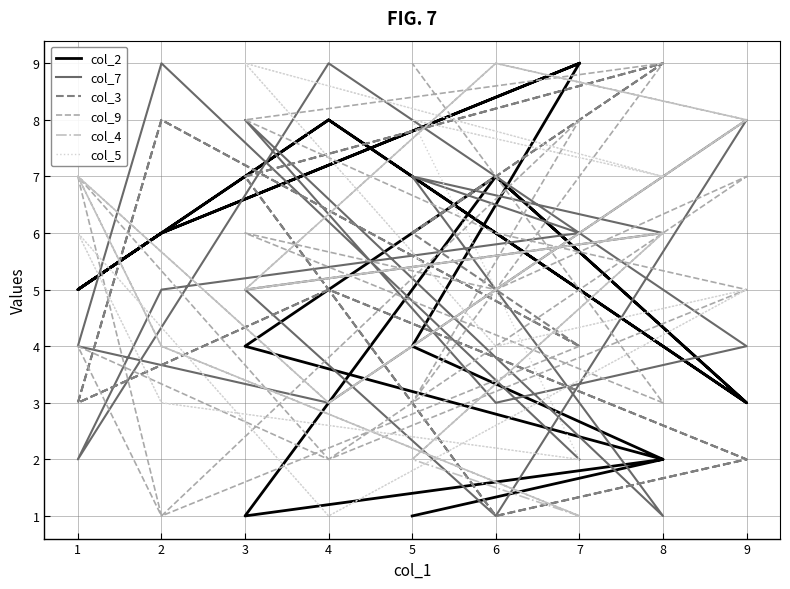

What value does the col_7 series have at 8?

6